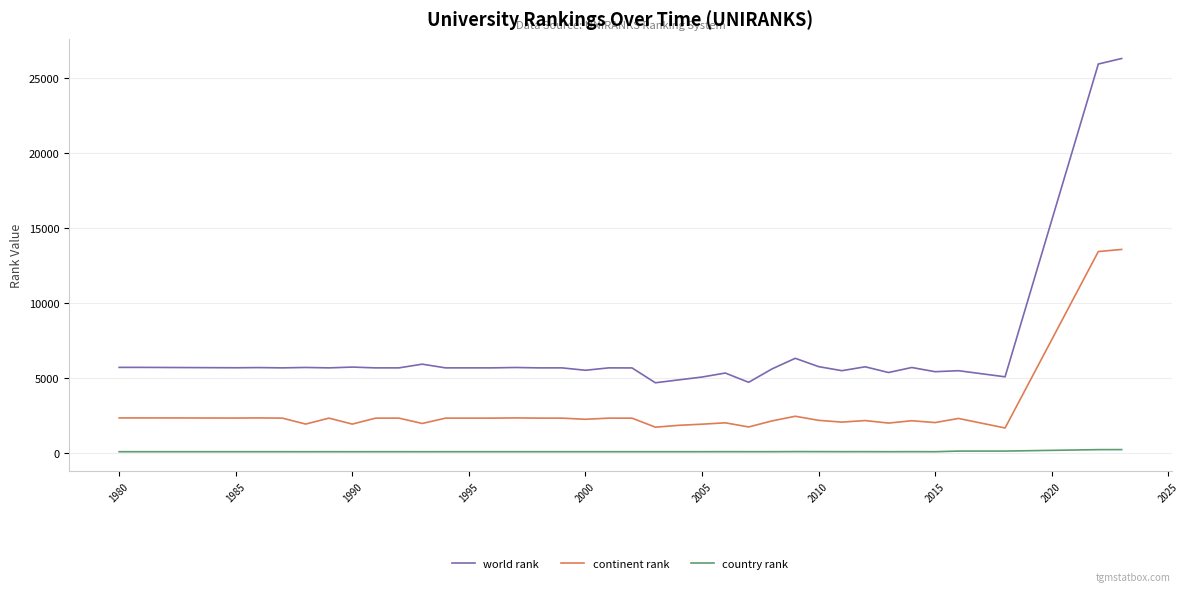

Which series has the widest spread of values?

world rank